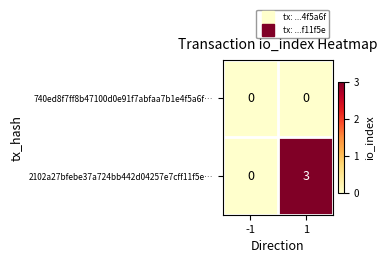

Reading left to right, extract all data points from this chart.

740ed8f7ff8b47100d0e91f7abfaa7b1e4f5a6f…: -1=0	1=0
2102a27bfebe37a724bb442d04257e7cff11f5e…: -1=0	1=3